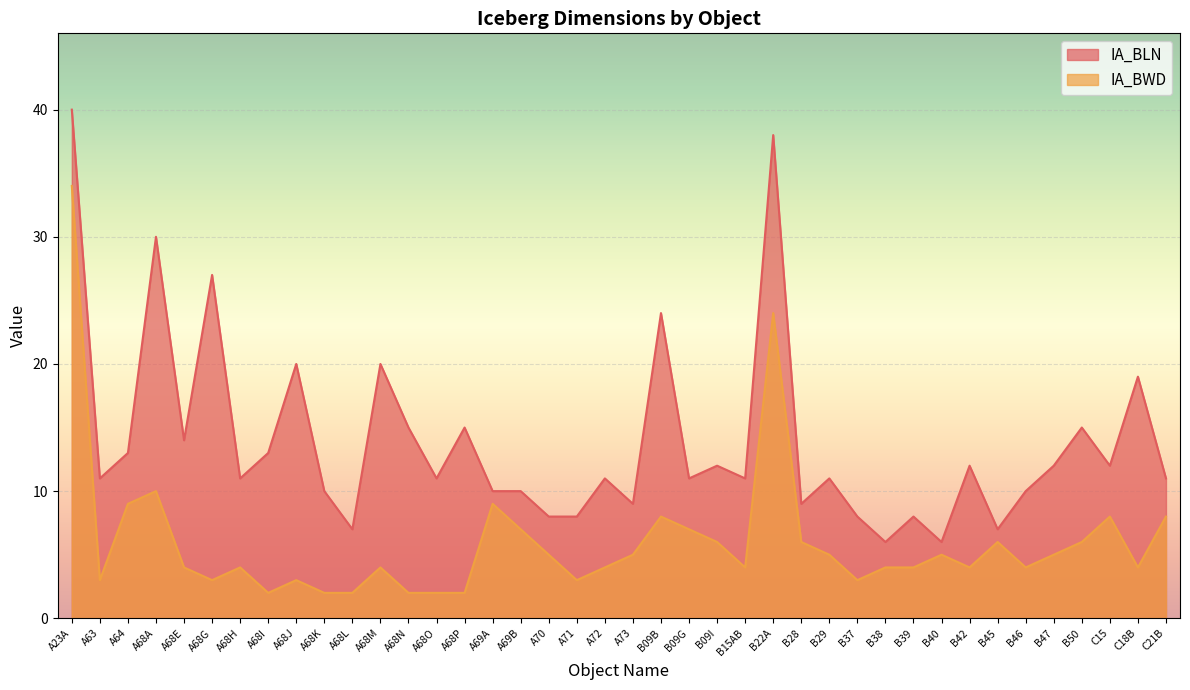

What is the total value across all series at A68P?

17